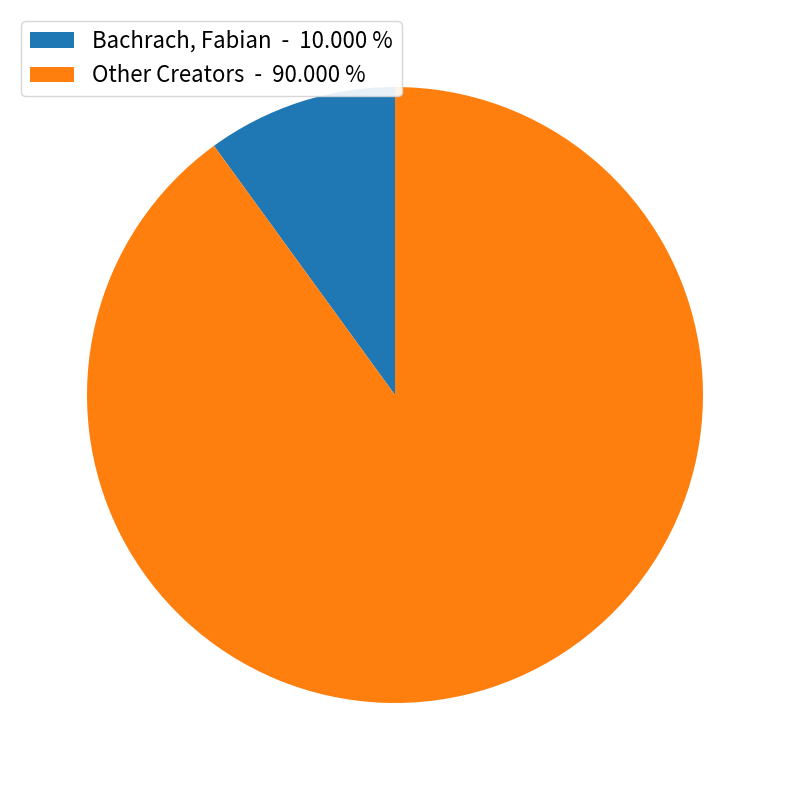

Combined, do Other Creators - 90.000 % and Bachrach, Fabian - 10.000 % account for over 50%?

Yes